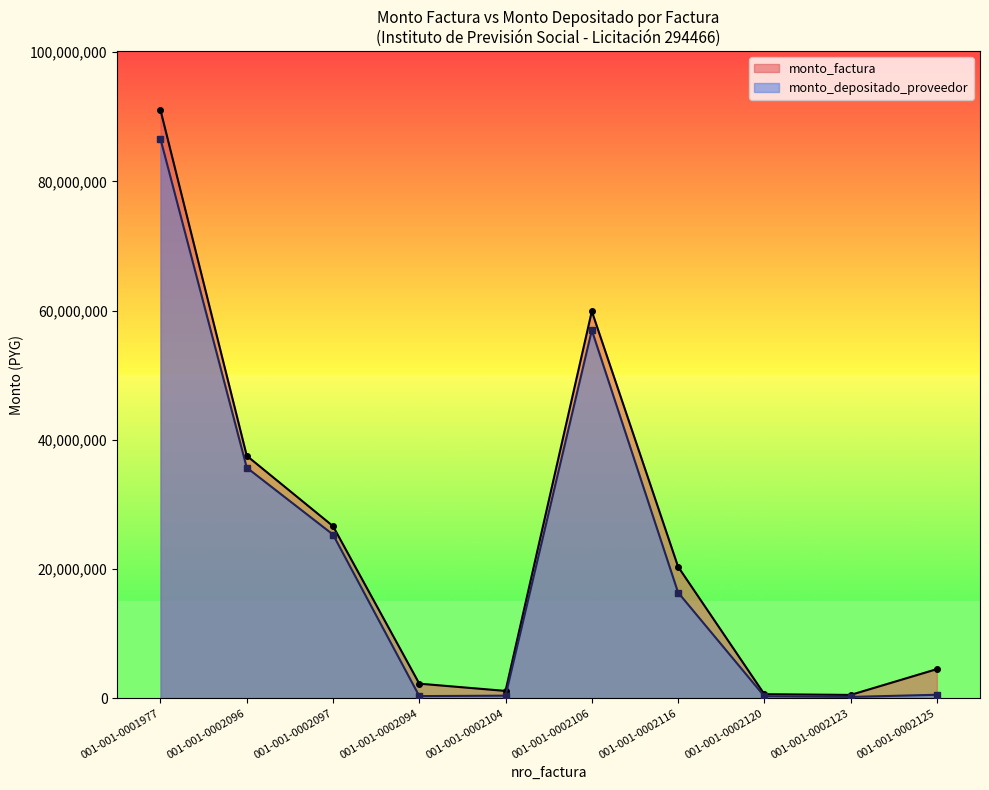

What is the difference between the monto_factura values at 2016-11-03 and 2016-08-03?

33266565